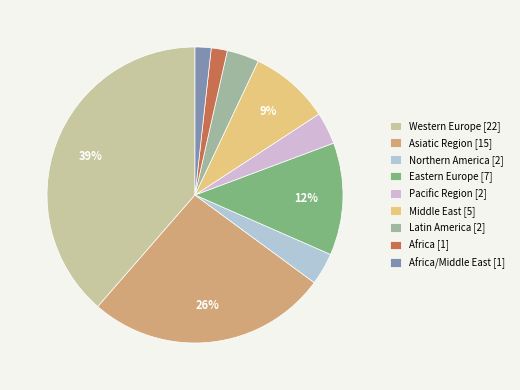

How many slices are in this pie chart?

9